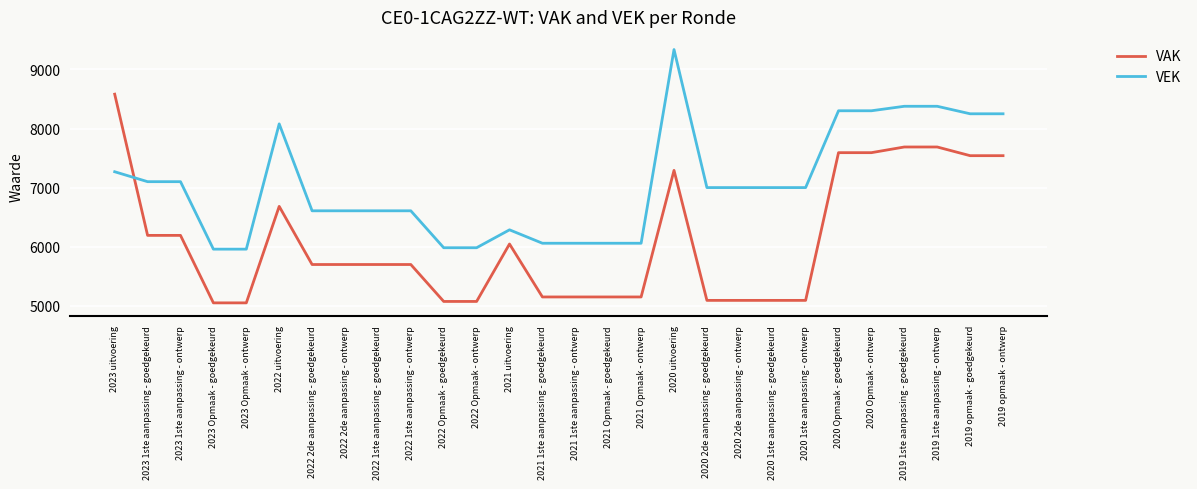

How many intersections are there between VEK and VAK?

1